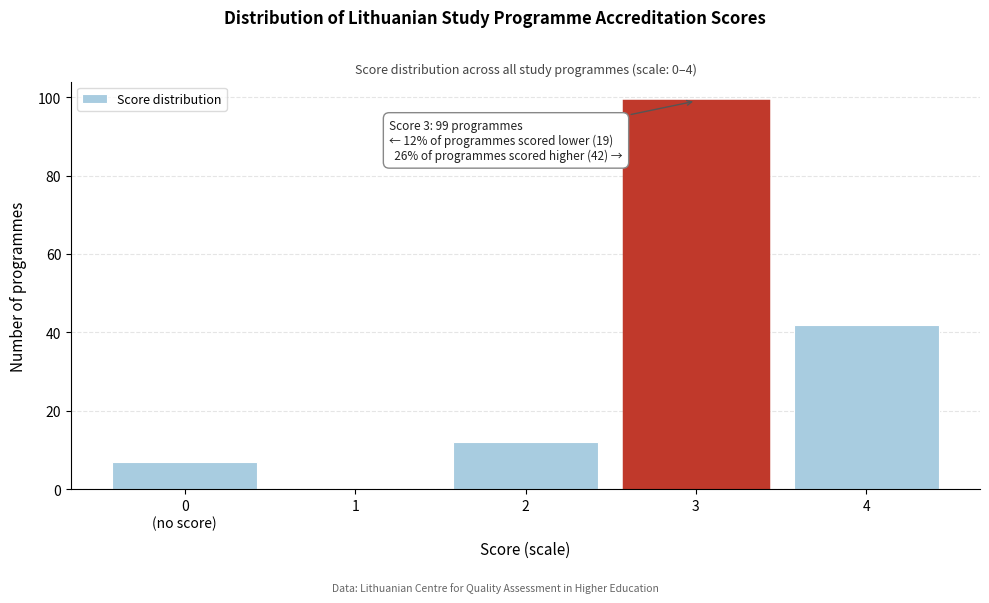

Which label corresponds to the largest value in the chart?

3